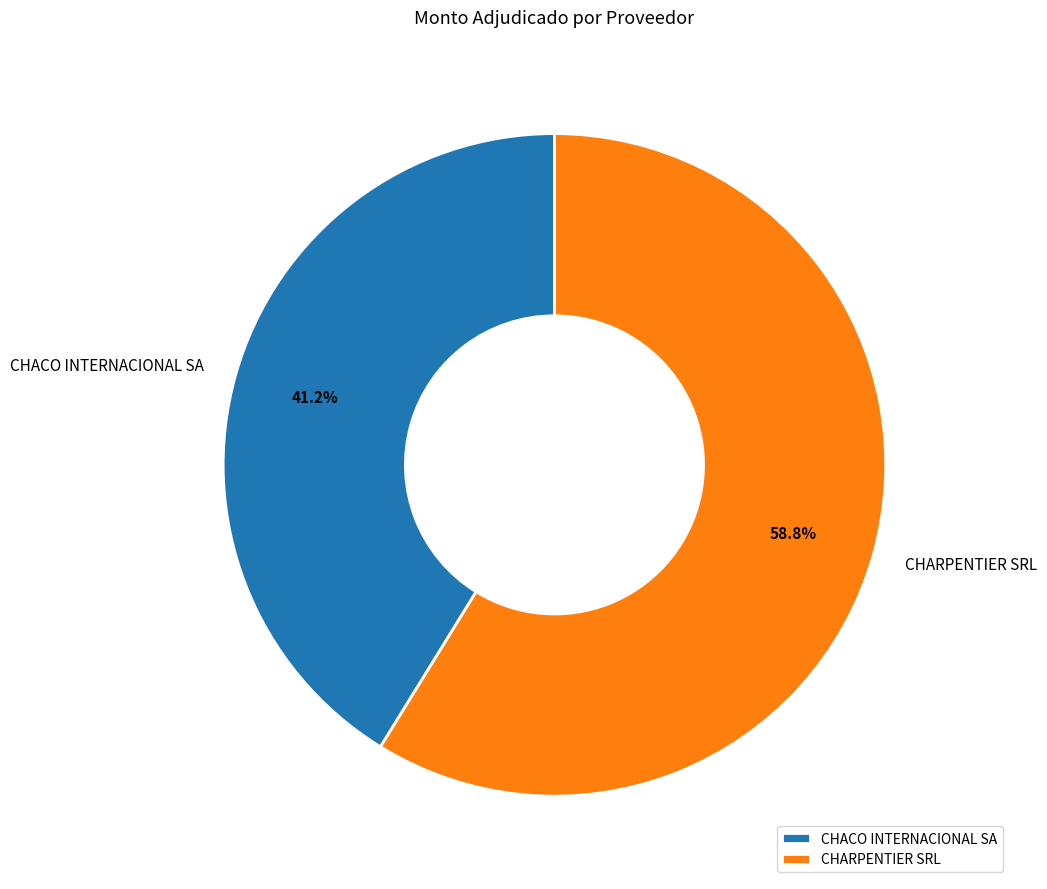

Approximately how many times larger is the value at CHARPENTIER SRL compared to CHACO INTERNACIONAL SA?

1.4